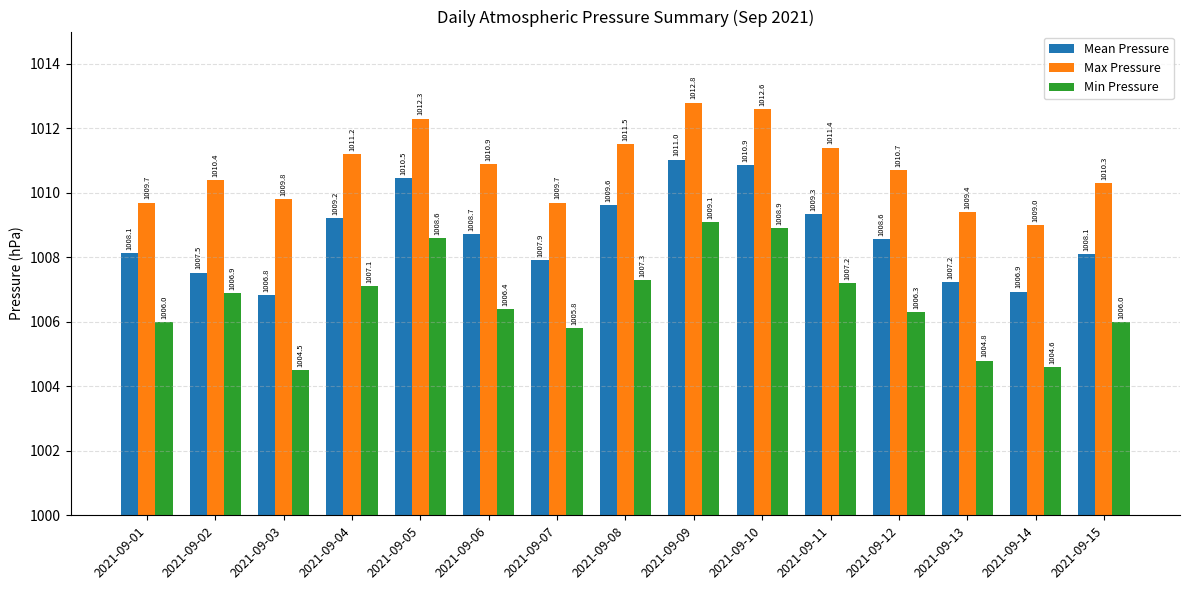

What is the difference between the Mean Pressure values at 2021-09-11 and 2021-09-13?

2.1